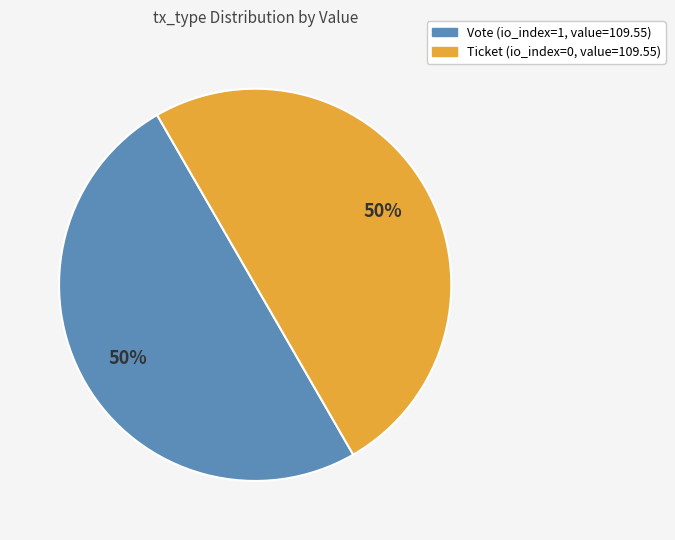

True or false: Vote accounts for 50% of the total.

True